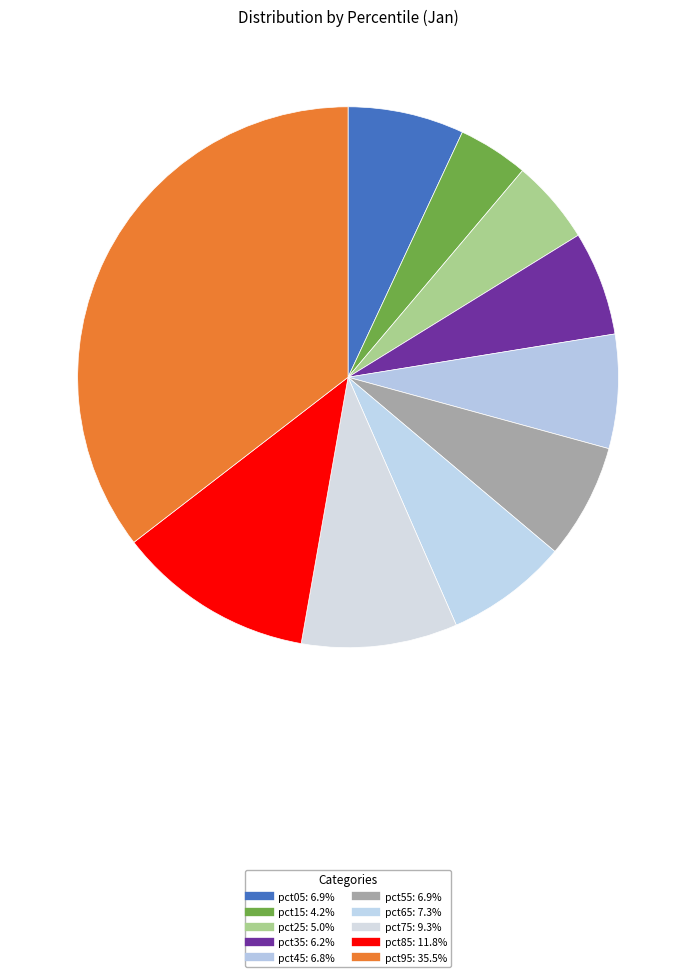

How many slices are in this pie chart?

10